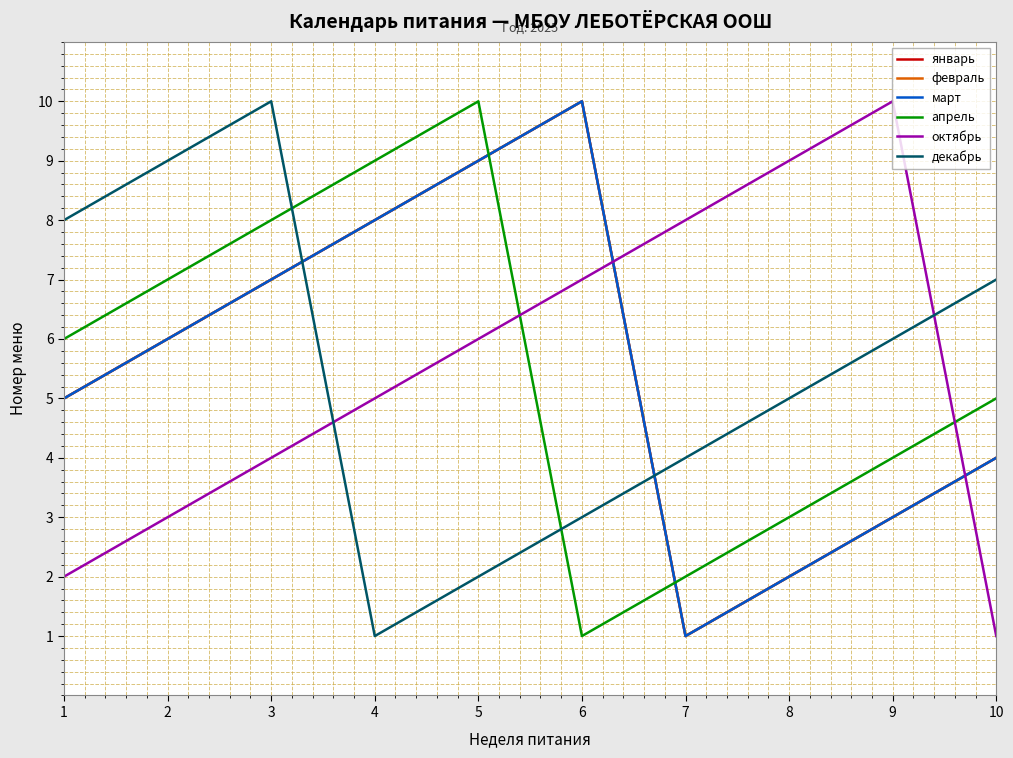

What is the value of the январь point at the 9th from the left?

3